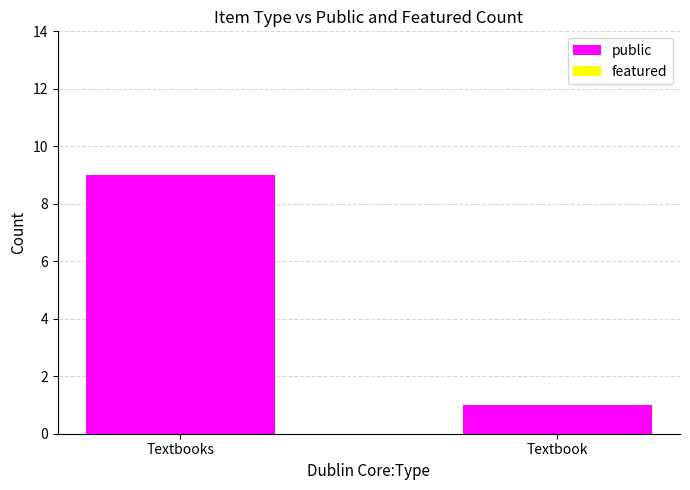

Rank the categories by value from lowest to highest.

Textbook, Textbooks